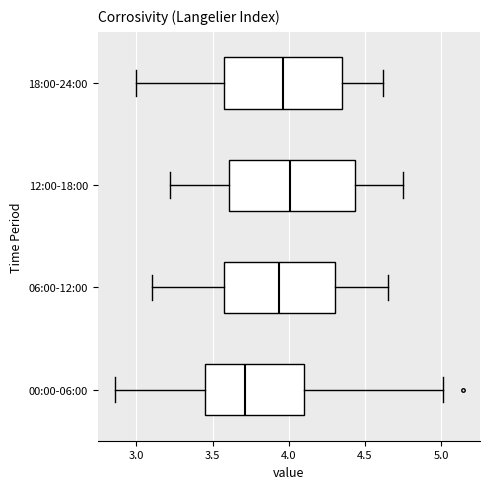

Where does the left whisker of the box for 00:00-06:00 end on the x-axis? The values are not printed on the chart, so give them approximately, as read against the axis.

2.85